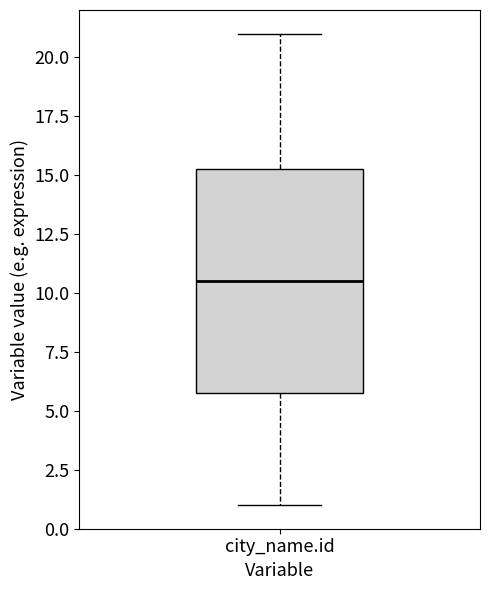

Where does the upper whisker of the box for city_name.id end on the y-axis? The values are not printed on the chart, so give them approximately, as read against the axis.

21.0